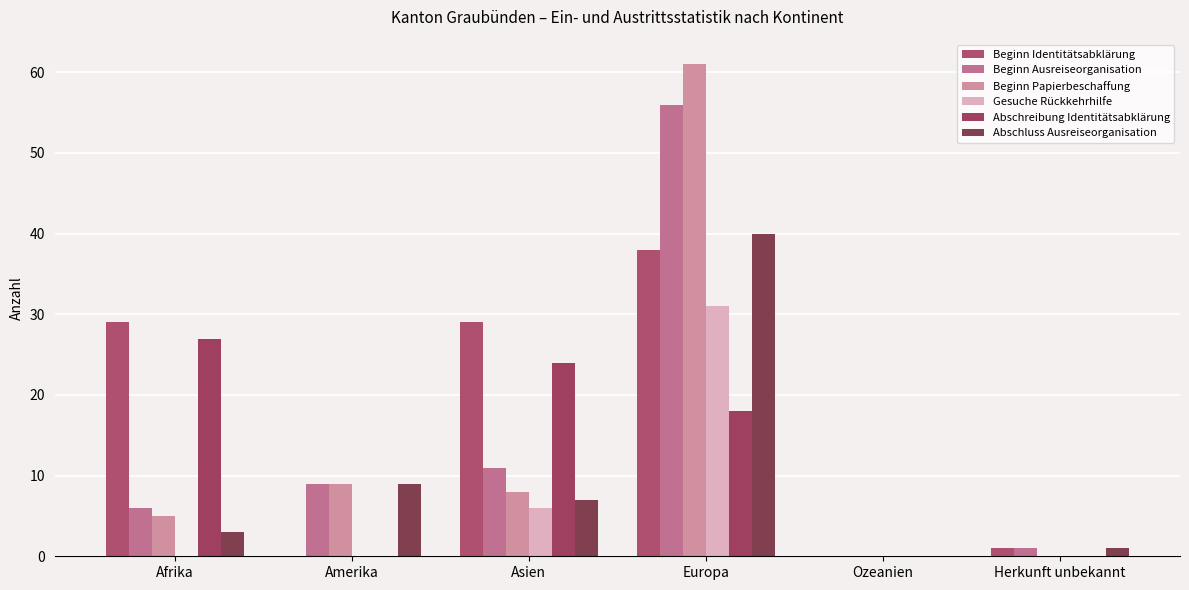

At Herkunft unbekannt, list the series in order from smallest to largest.

Beginn Papierbeschaffung, Gesuche Rückkehrhilfe, Abschreibung Identitätsabklärung, Beginn Identitätsabklärung, Beginn Ausreiseorganisation, Abschluss Ausreiseorganisation